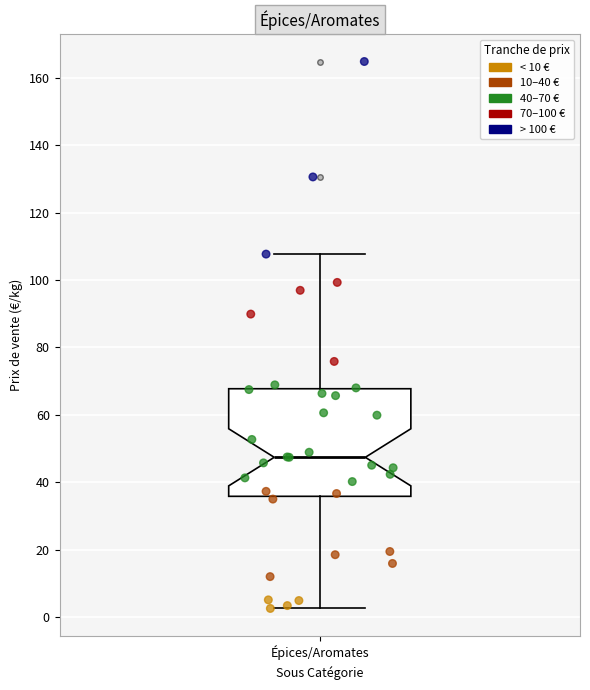

Transcribe this box plot: give where the median line is, the range the box spans, and where the two whiskers end, as read against the y-axis. The values are not printed on the chart, so give them approximately, as read against the axis.

median 48, box 36 to 68, whiskers 2 to 108